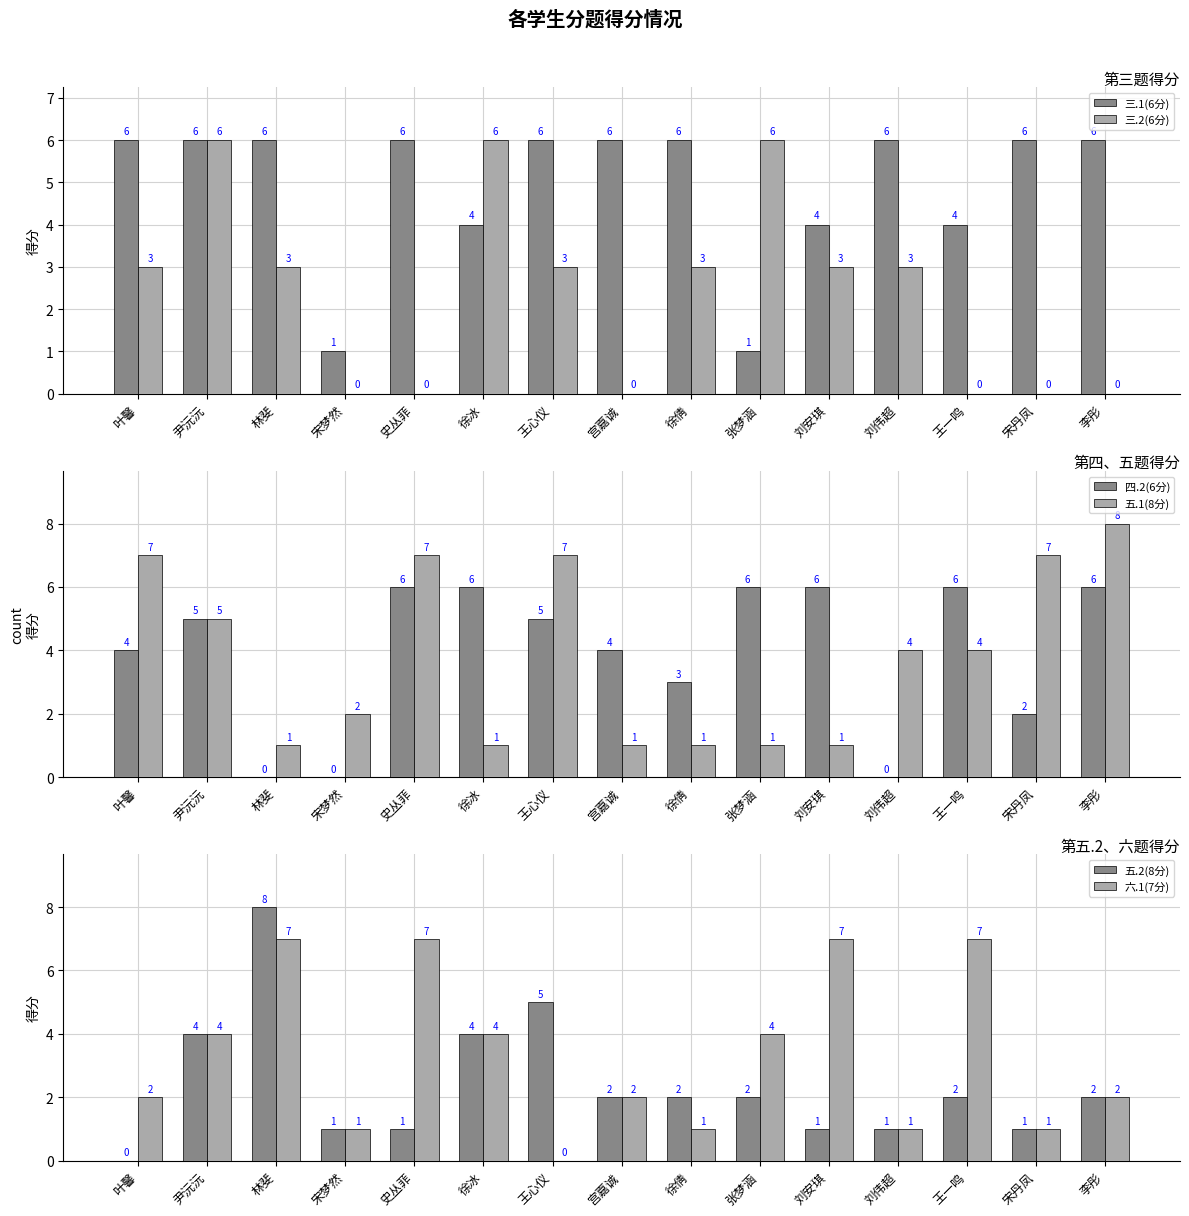

How many data points does each series have?

15